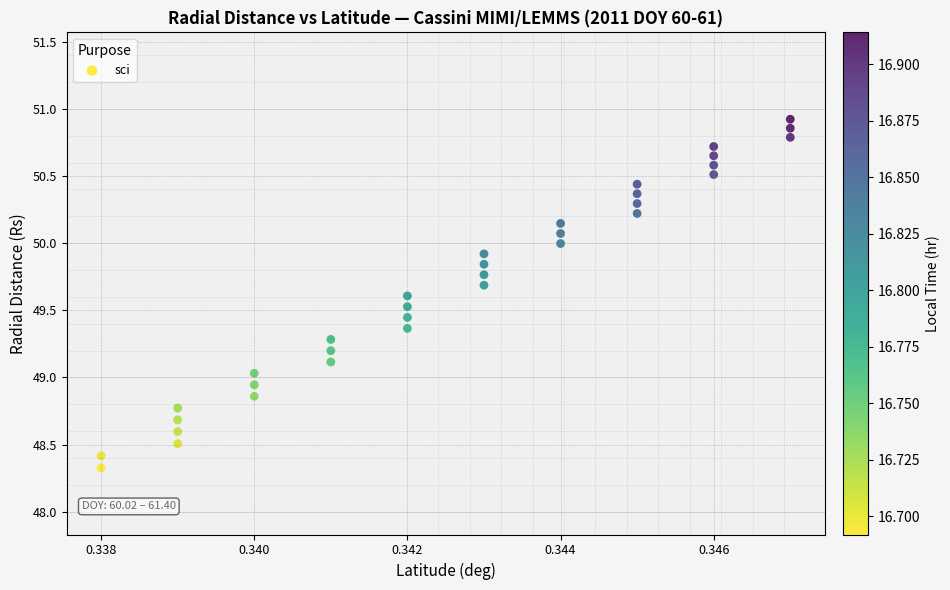

What is the range of Y values (max minus min)?

2.6